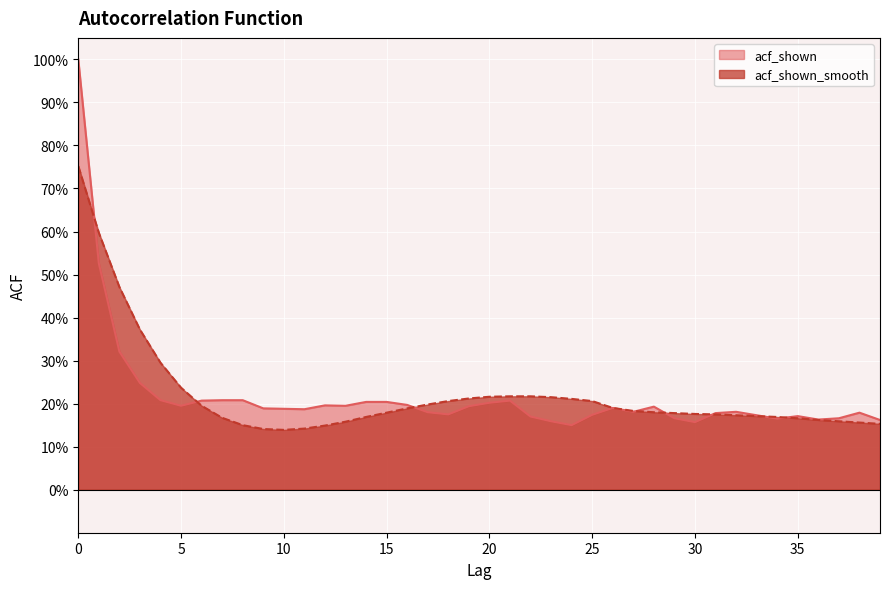

At which label is acf_shown closest to 0?

24